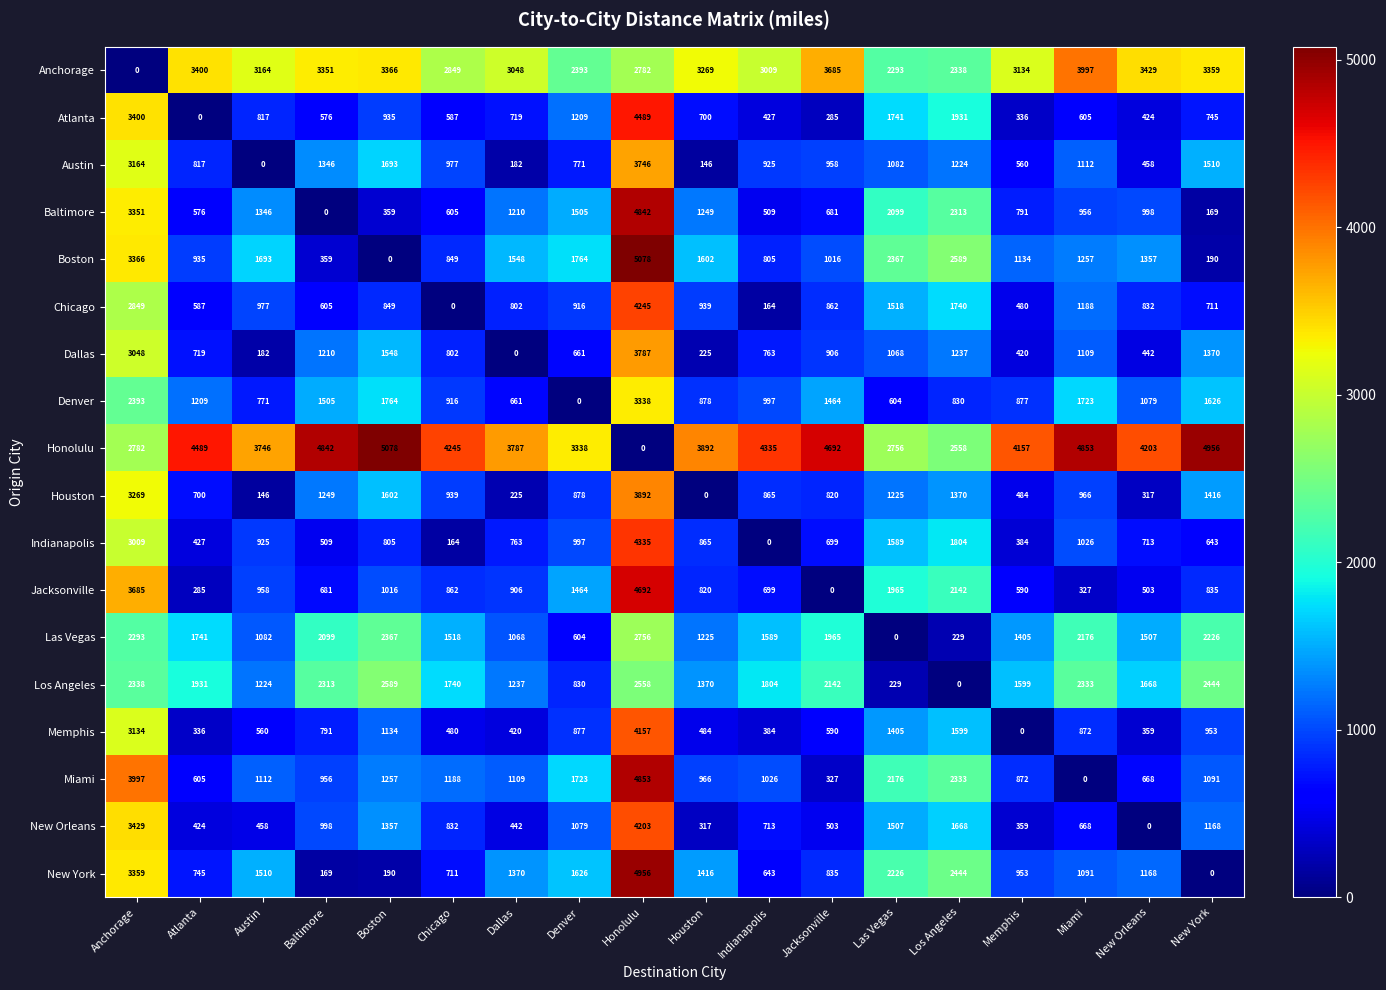

What value does the Indianapolis series have at New York, to the nearest 100?

600